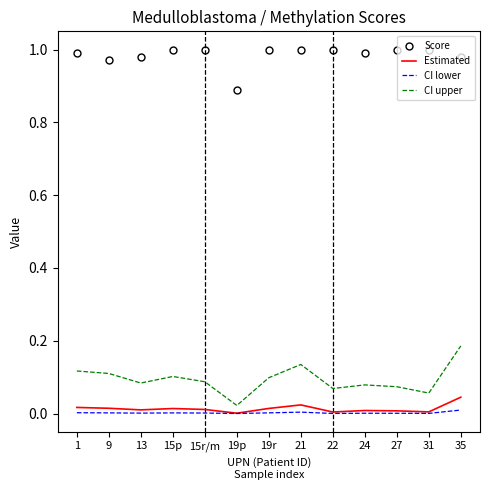

At which category is the sum across all series the highest?

35